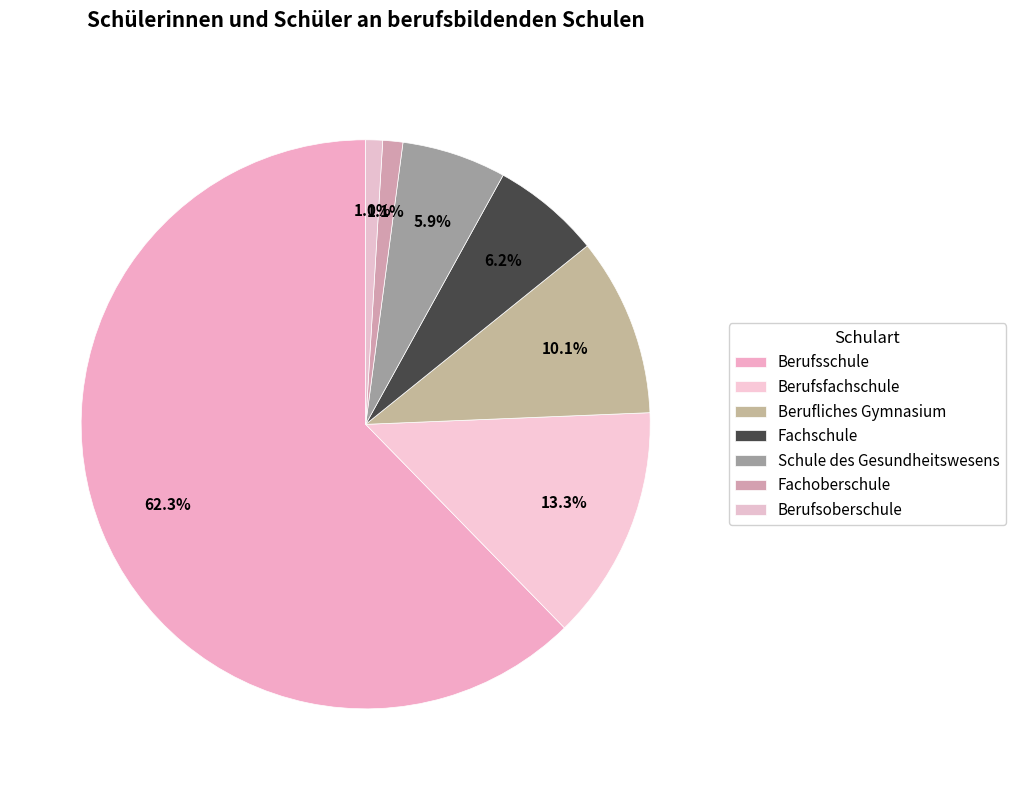

How many segments does this pie chart have?

7